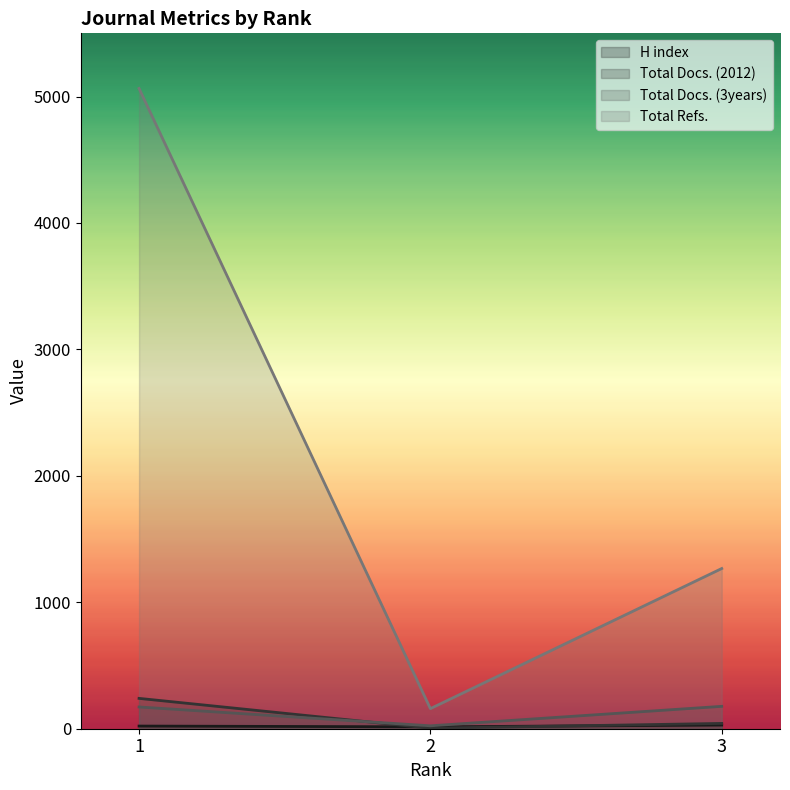

What is the approximate value of H index at 2?

15